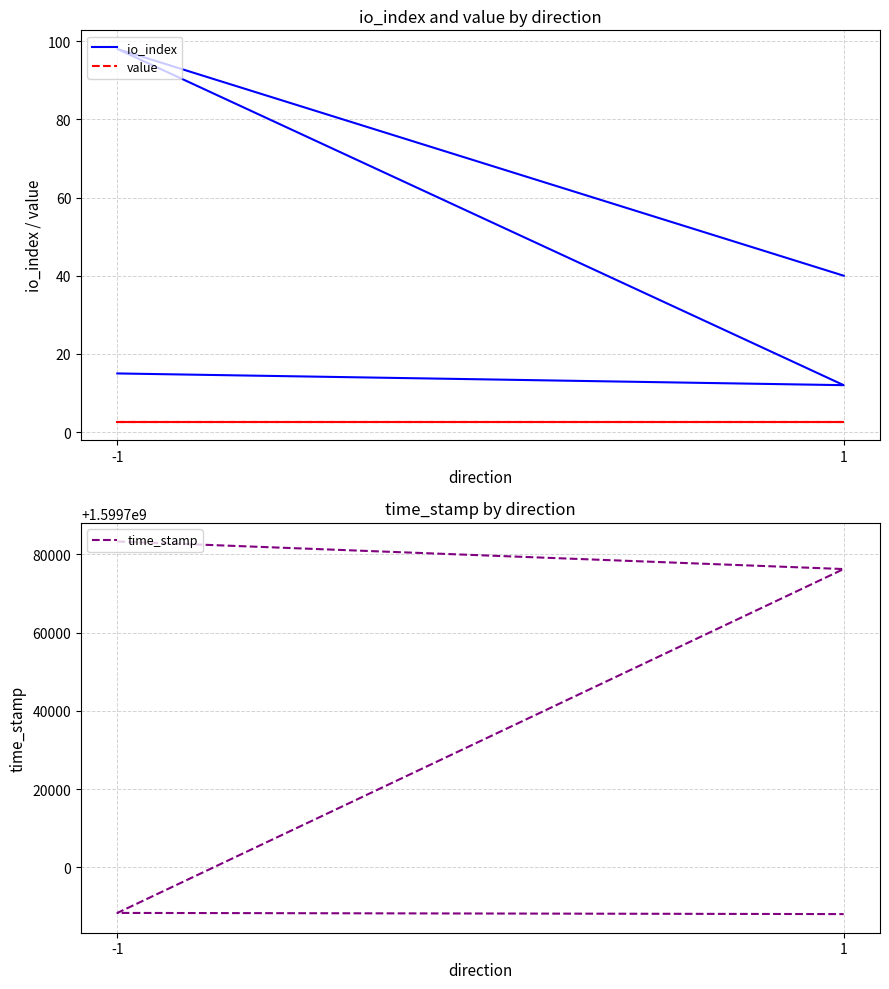

The value of value at -1 is 2.7. True or false?

True